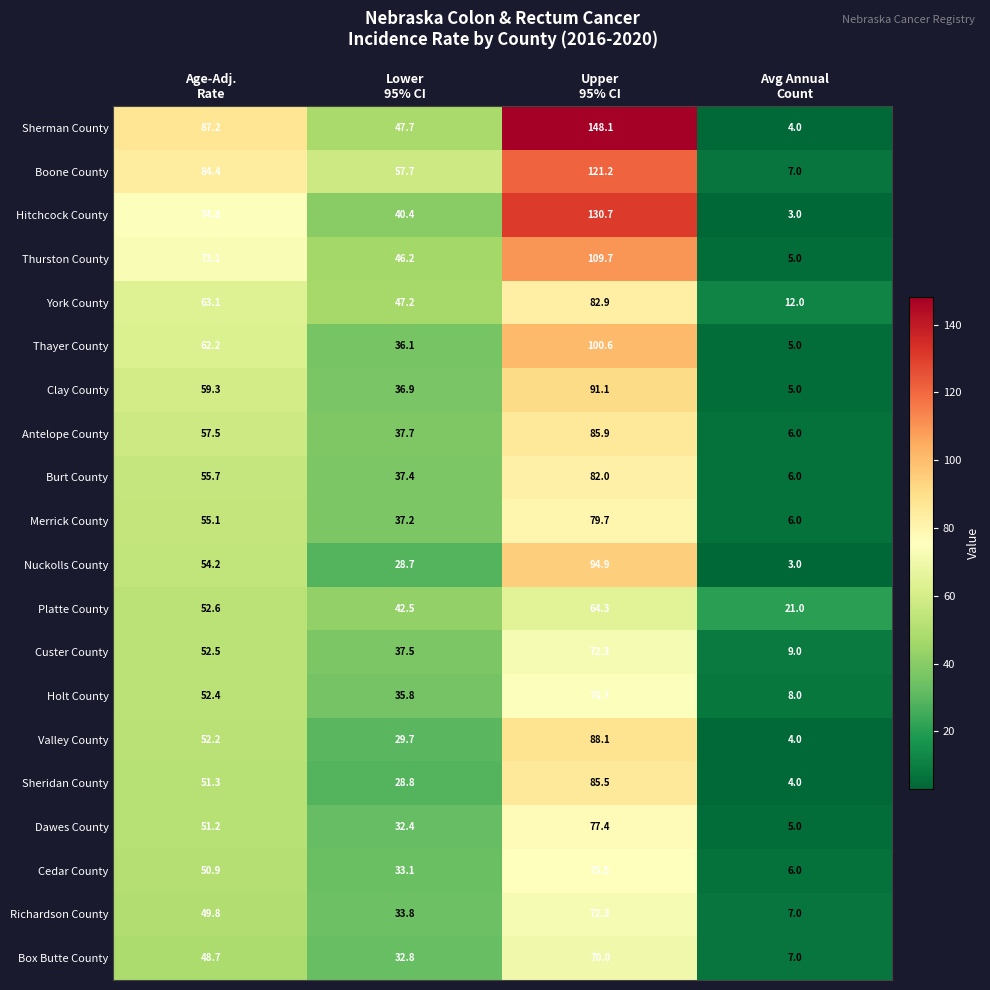

Which series has the largest total across all categories?

Sherman County